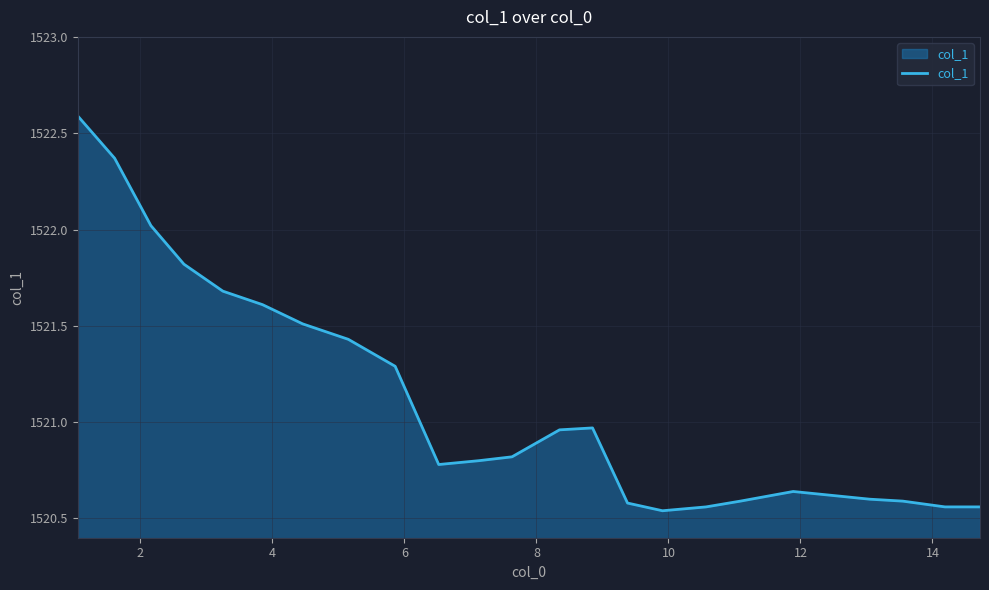

What is the greatest value displayed?

1522.6